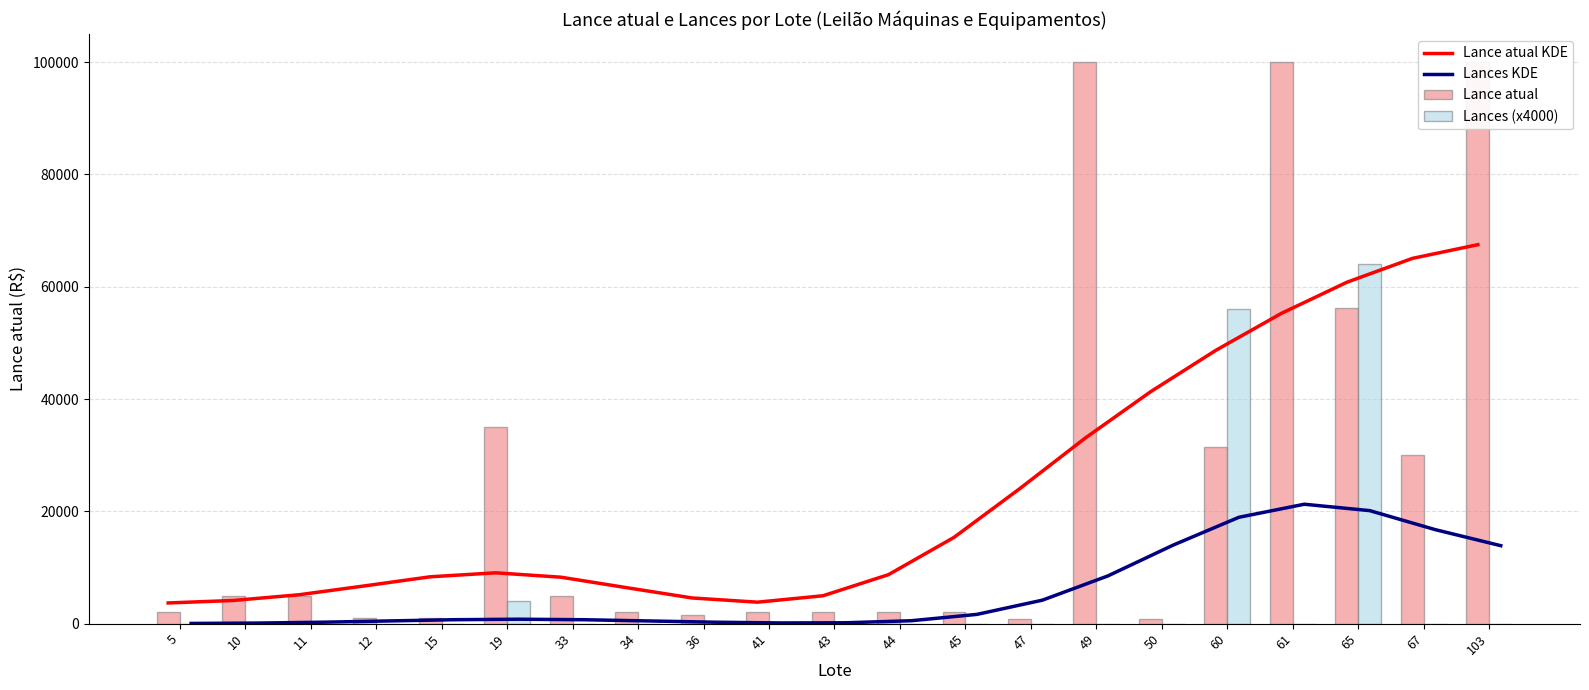

Which series changed the most between 65 and 67?

Lances (x4000)